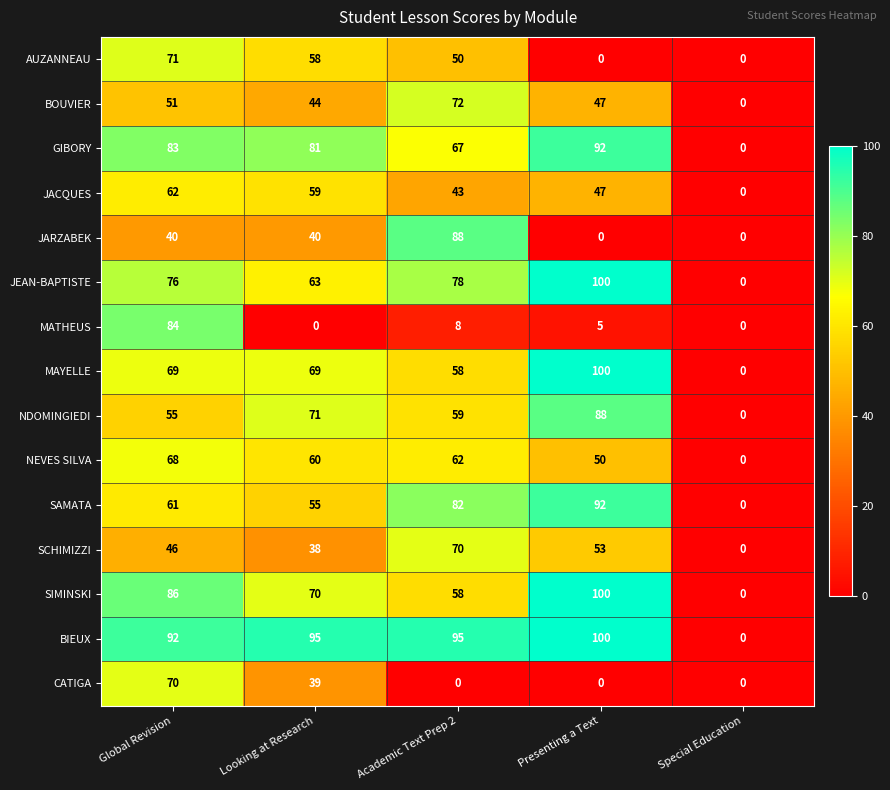

Where does the NEVES SILVA series first go above 60?

Global Revision